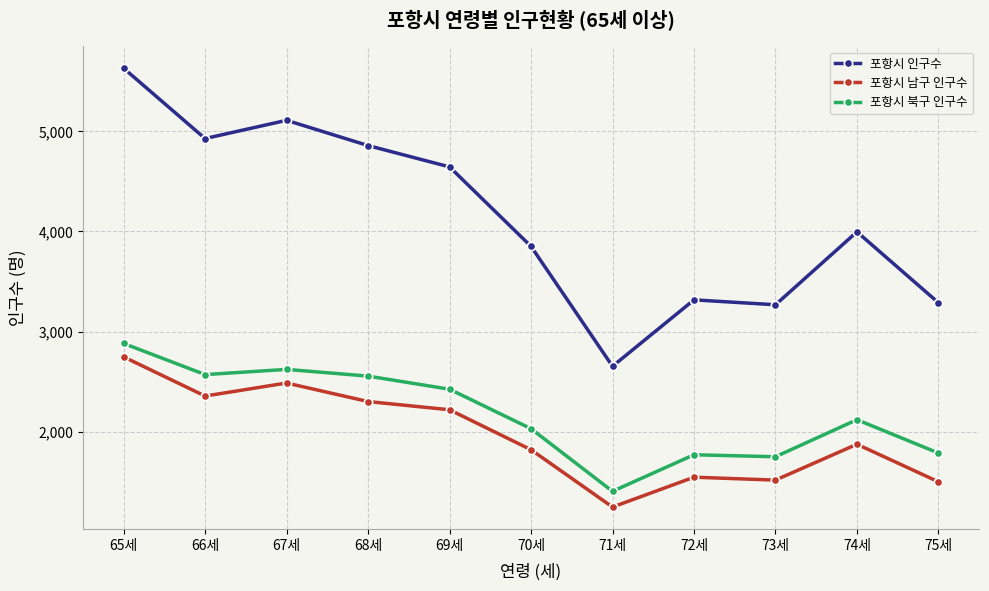

Does the chart display data point markers on the line(s)?

Yes